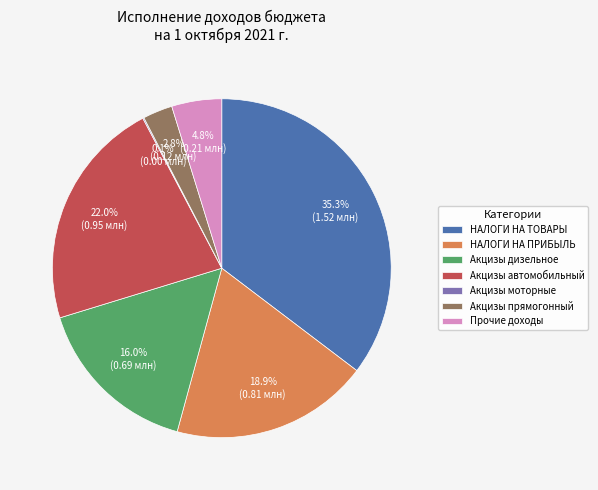

What percentage is the Прочие доходы slice, to the nearest percent?

5%